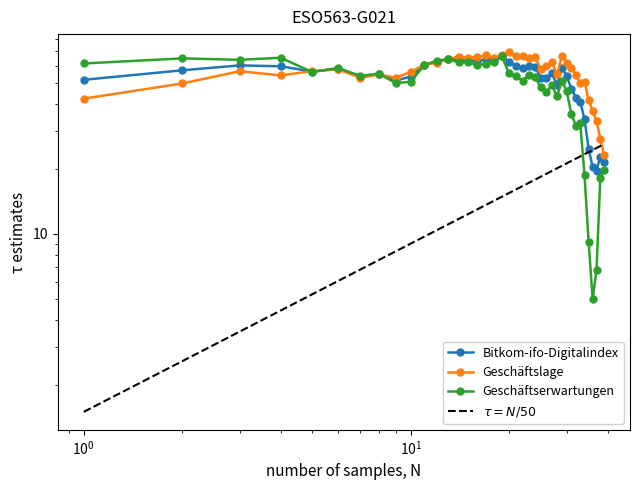

Reading left to right, extract all data points from this chart.

Bitkom-ifo-Digitalindex: 51.6	57.1	60.2	59.6	56.4	58.2	53.3	54.9	51.3	53.4	60.5	62.5	64.4	64.1	63.8	63.1	64.1	63.7	66.8	62.2	60.0	58.6	59.6	59.5	52.6	52.4	55.6	48.9	58.7	53.7	46.9	42.6	40.9	33.9	24.8	20.3	19.6	22.8	21.4
Geschäftslage: 42.2	49.7	56.6	54.1	56.7	57.7	52.8	54.6	52.7	56.2	60.7	61.8	64.4	66.1	65.5	65.8	67.2	65.0	67.5	69.4	66.8	66.2	64.8	65.8	57.7	59.7	62.6	54.6	66.4	62.1	58.5	54.2	49.8	50.3	41.8	37.0	33.3	27.6	23.2
Geschäftserwartungen: 61.4	64.9	63.9	65.3	56.1	58.6	53.8	55.1	49.8	50.6	60.3	63.3	64.4	62.2	62.1	60.4	61.2	62.5	66.2	55.2	53.5	51.2	54.5	53.2	47.6	45.4	48.7	43.3	51.2	45.6	35.8	31.6	32.4	18.6	9.2	5.0	6.8	18.1	19.7